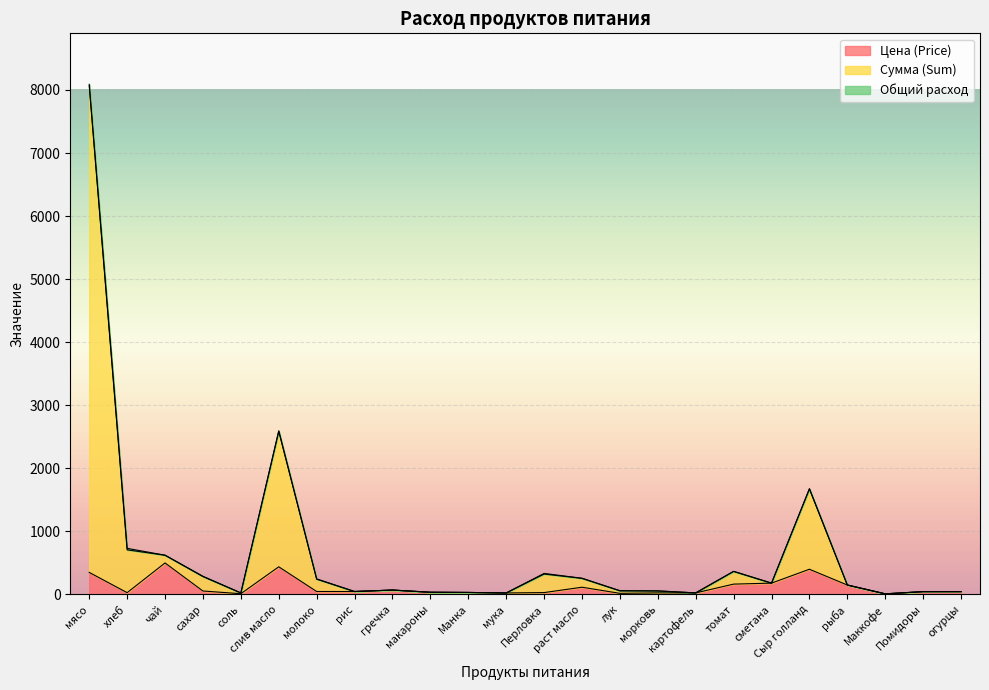

List the labels in order of Сумма (Sum) value, largest first.

мясо, слив масло, Сыр голланд, хлеб, чай, томат, Перловка, сахар, раст масло, молоко, сметана, рыба, гречка, лук, морковь, рис, Помидоры, огурцы, макароны, Манка, картофель, соль, мука, Маккофе